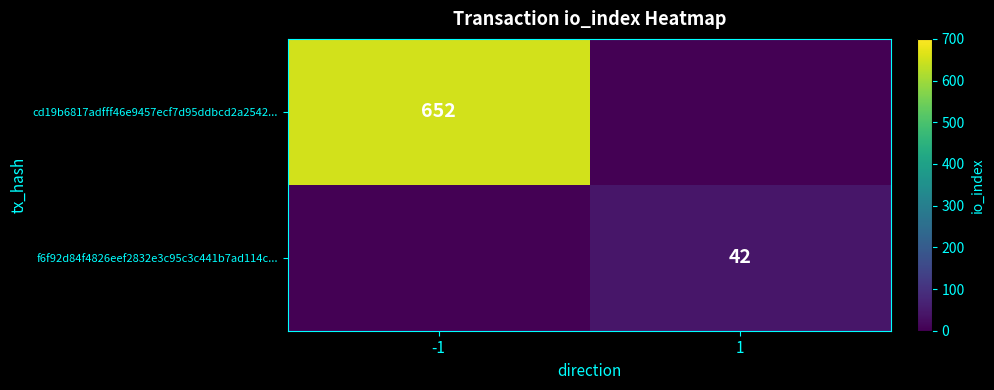

Between -1 and 1, which series saw the biggest shift?

cd19b6817adfff46e9457ecf7d95ddbcd2a2542...